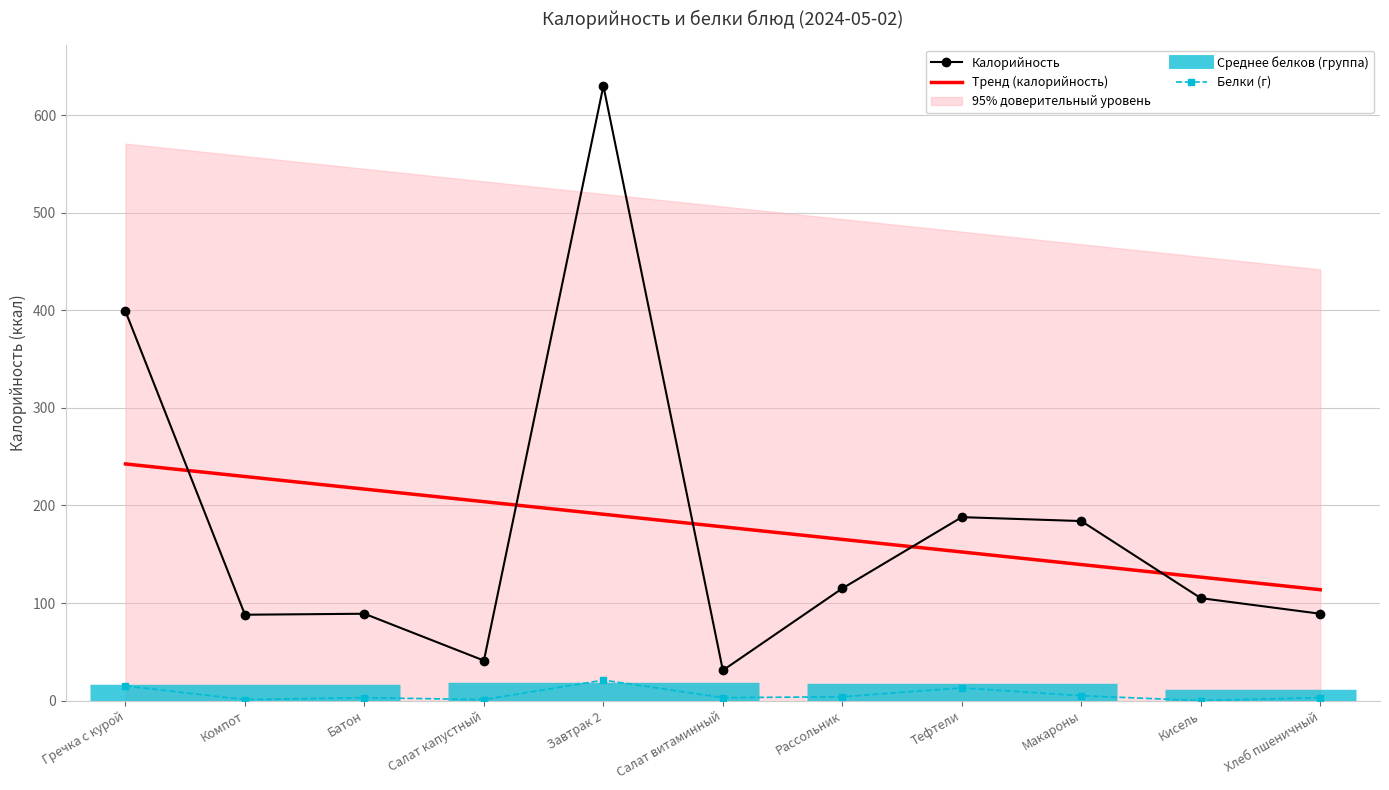

At which category is the sum across all series the highest?

Завтрак 2